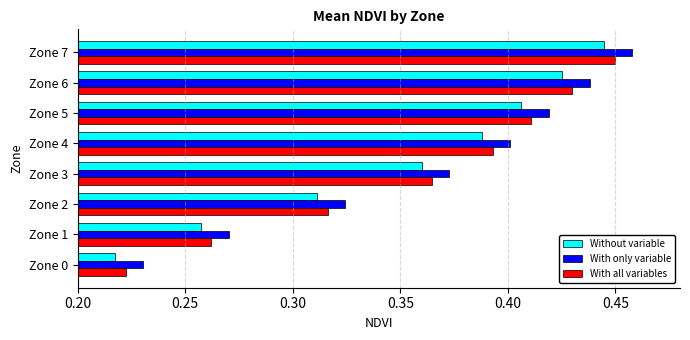

Count the number of categories in the chart.

8